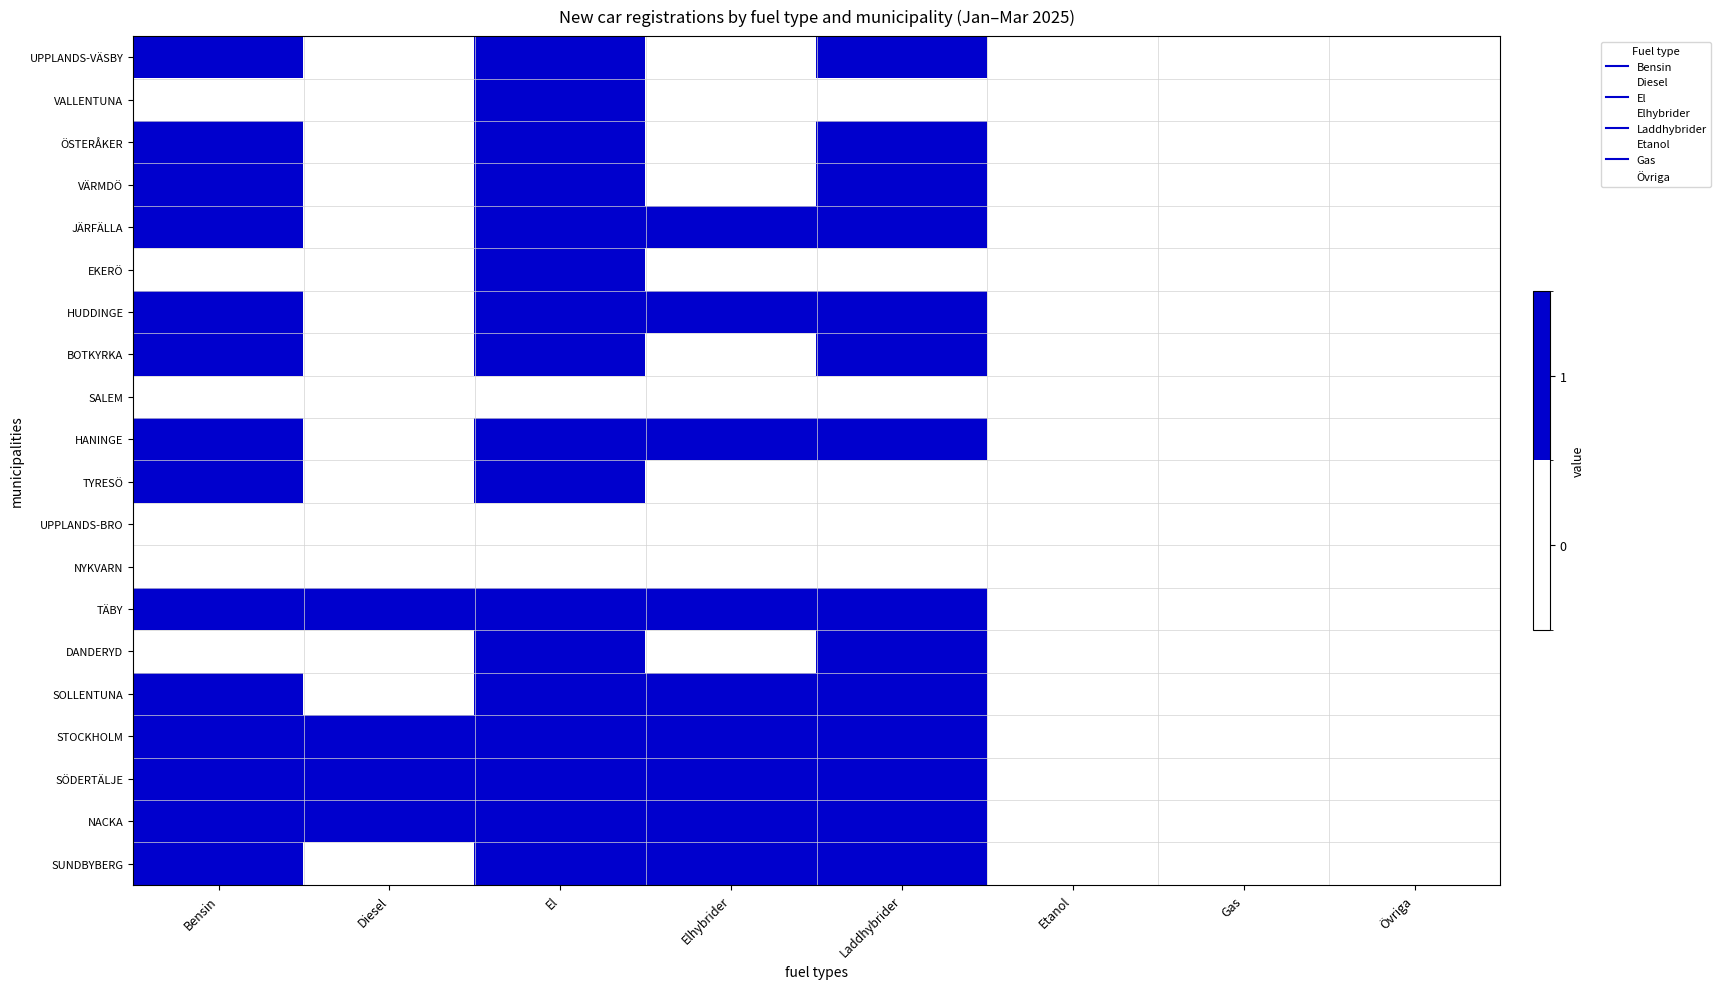

Reading right to left, list all the values displayed in this chart.

UPPLANDS-VÄSBY: Övriga=0	Gas=0	Etanol=0	Laddhybrider=1	Elhybrider=0	El=1	Diesel=0	Bensin=1
VALLENTUNA: Övriga=0	Gas=0	Etanol=0	Laddhybrider=0	Elhybrider=0	El=1	Diesel=0	Bensin=0
ÖSTERÅKER: Övriga=0	Gas=0	Etanol=0	Laddhybrider=1	Elhybrider=0	El=1	Diesel=0	Bensin=1
VÄRMDÖ: Övriga=0	Gas=0	Etanol=0	Laddhybrider=1	Elhybrider=0	El=1	Diesel=0	Bensin=1
JÄRFÄLLA: Övriga=0	Gas=0	Etanol=0	Laddhybrider=1	Elhybrider=1	El=1	Diesel=0	Bensin=1
EKERÖ: Övriga=0	Gas=0	Etanol=0	Laddhybrider=0	Elhybrider=0	El=1	Diesel=0	Bensin=0
HUDDINGE: Övriga=0	Gas=0	Etanol=0	Laddhybrider=1	Elhybrider=1	El=1	Diesel=0	Bensin=1
BOTKYRKA: Övriga=0	Gas=0	Etanol=0	Laddhybrider=1	Elhybrider=0	El=1	Diesel=0	Bensin=1
SALEM: Övriga=0	Gas=0	Etanol=0	Laddhybrider=0	Elhybrider=0	El=0	Diesel=0	Bensin=0
HANINGE: Övriga=0	Gas=0	Etanol=0	Laddhybrider=1	Elhybrider=1	El=1	Diesel=0	Bensin=1
TYRESÖ: Övriga=0	Gas=0	Etanol=0	Laddhybrider=0	Elhybrider=0	El=1	Diesel=0	Bensin=1
UPPLANDS-BRO: Övriga=0	Gas=0	Etanol=0	Laddhybrider=0	Elhybrider=0	El=0	Diesel=0	Bensin=0
NYKVARN: Övriga=0	Gas=0	Etanol=0	Laddhybrider=0	Elhybrider=0	El=0	Diesel=0	Bensin=0
TÄBY: Övriga=0	Gas=0	Etanol=0	Laddhybrider=1	Elhybrider=1	El=1	Diesel=1	Bensin=1
DANDERYD: Övriga=0	Gas=0	Etanol=0	Laddhybrider=1	Elhybrider=0	El=1	Diesel=0	Bensin=0
SOLLENTUNA: Övriga=0	Gas=0	Etanol=0	Laddhybrider=1	Elhybrider=1	El=1	Diesel=0	Bensin=1
STOCKHOLM: Övriga=0	Gas=0	Etanol=0	Laddhybrider=1	Elhybrider=1	El=1	Diesel=1	Bensin=1
SÖDERTÄLJE: Övriga=0	Gas=0	Etanol=0	Laddhybrider=1	Elhybrider=1	El=1	Diesel=1	Bensin=1
NACKA: Övriga=0	Gas=0	Etanol=0	Laddhybrider=1	Elhybrider=1	El=1	Diesel=1	Bensin=1
SUNDBYBERG: Övriga=0	Gas=0	Etanol=0	Laddhybrider=1	Elhybrider=1	El=1	Diesel=0	Bensin=1